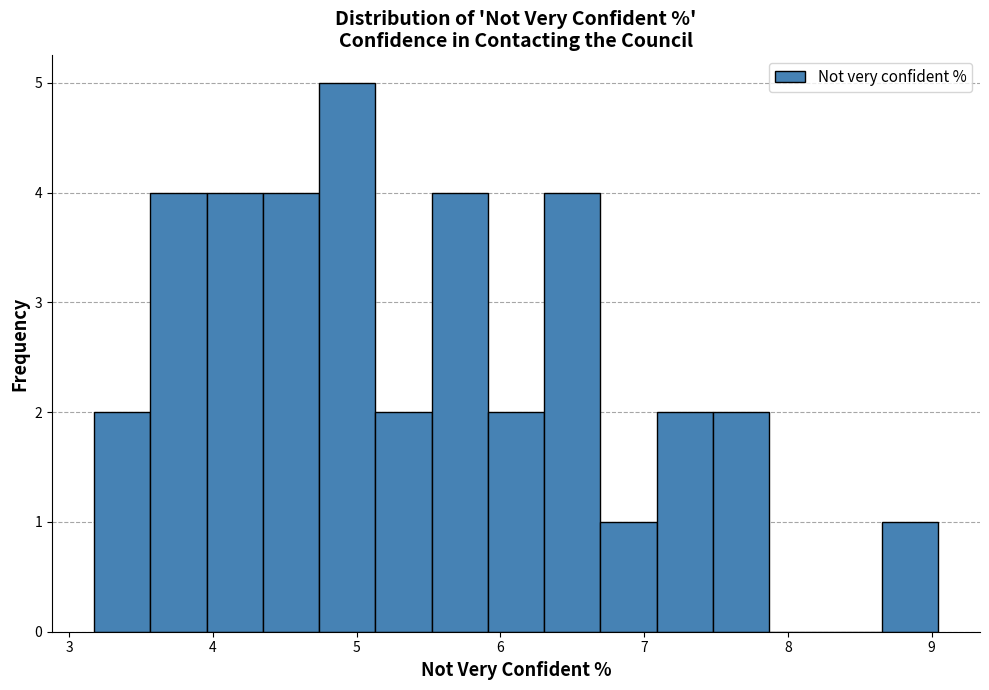

Around what value on the x-axis is the tallest bar? Give the approximate position of its centre, as read against the axis.

4.9